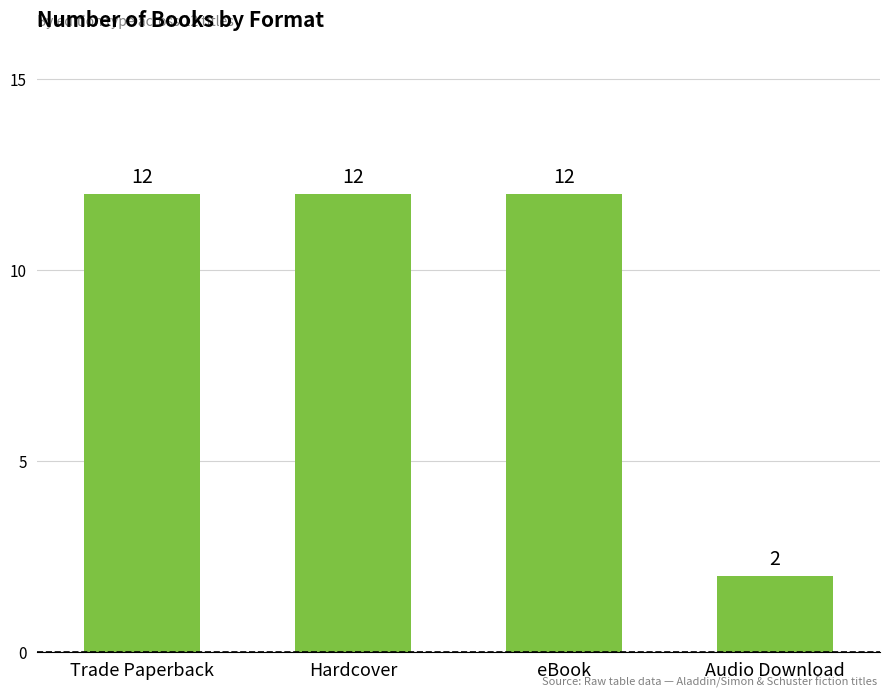

Is it true that the value at Audio Download is 2?

True